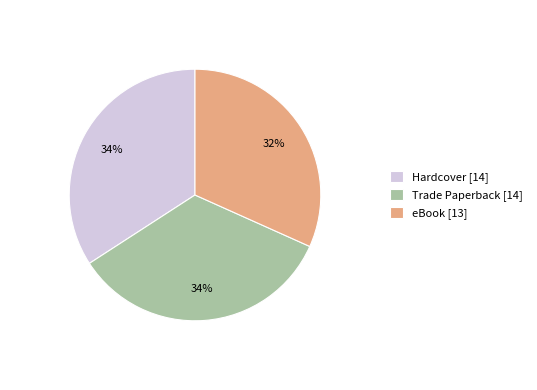

Is there any slice that represents more than half of the pie?

No